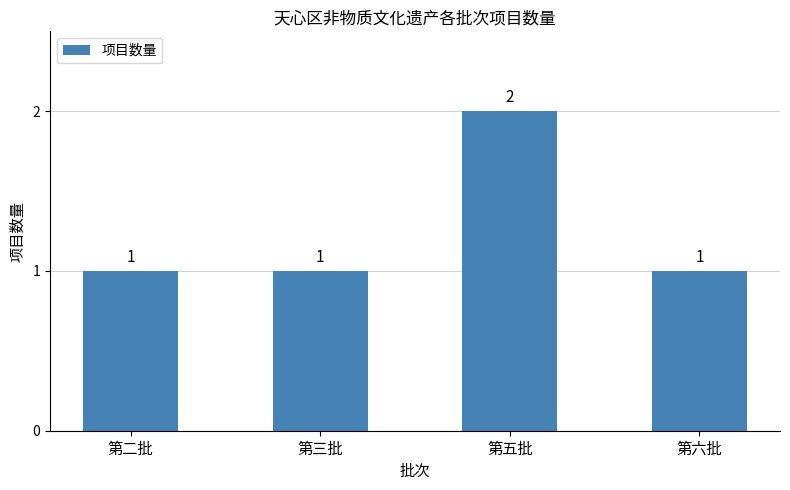

What is the maximum value shown in the chart?

2